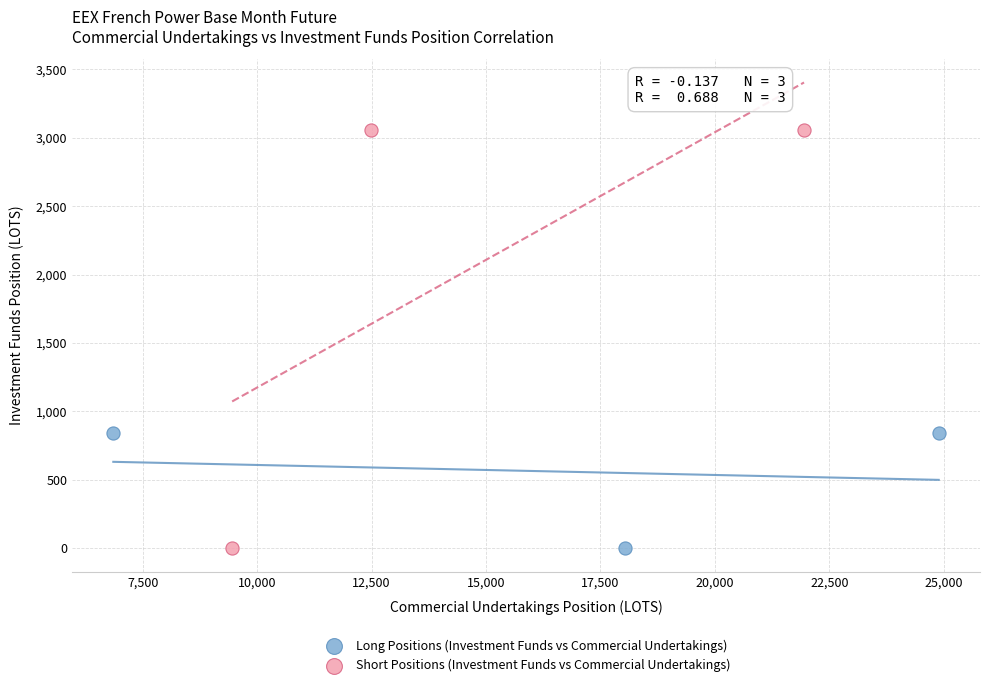

Which series has the largest Y range (max minus min)?

Short Positions (Investment Funds vs Commercial Undertakings)